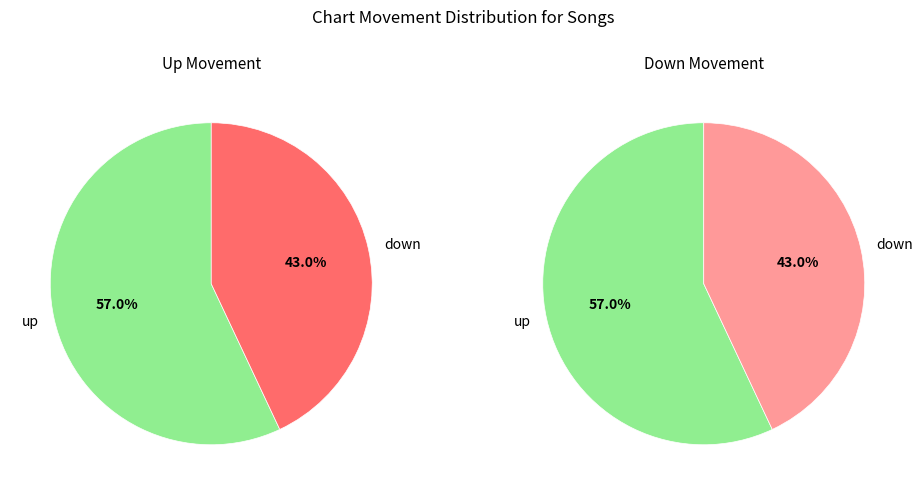

Which category has the smallest portion of the pie?

down